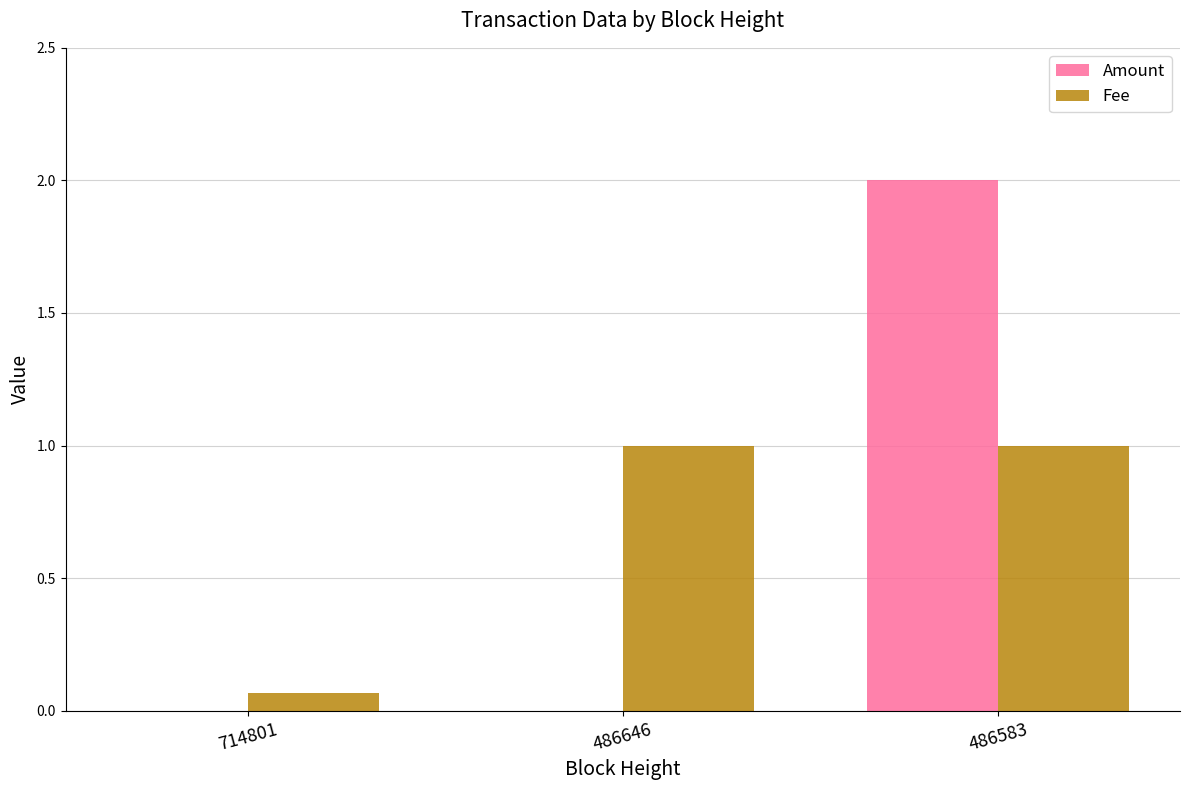

The Fee series shows 1.0 at 486646. True or false?

True